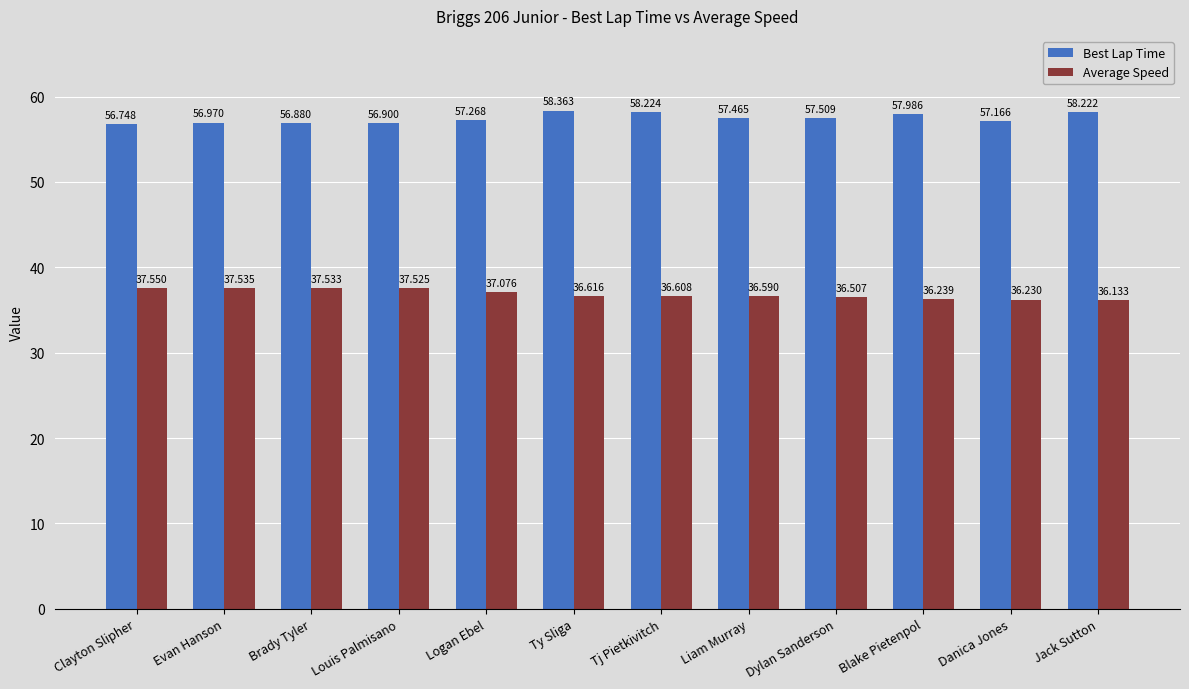

At Ty Sliga, list the series in order from largest to smallest.

Best Lap Time, Average Speed